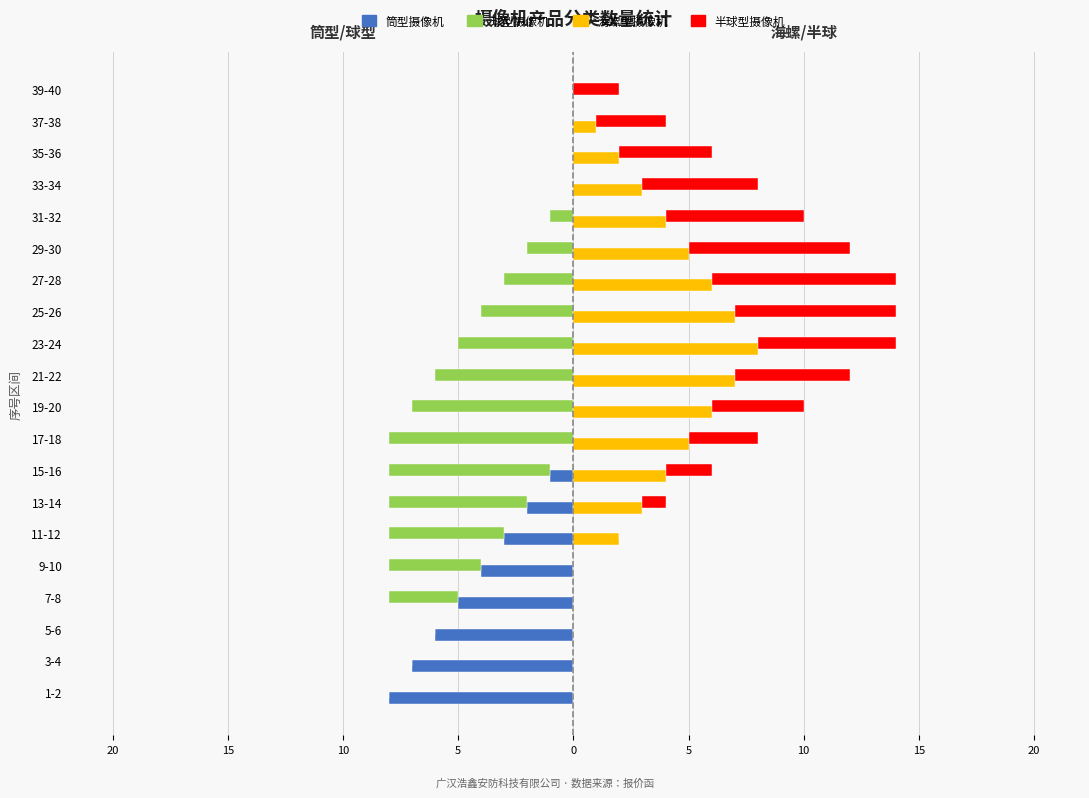

The 筒型摄像机 series shows -4 at 27-28. True or false?

False